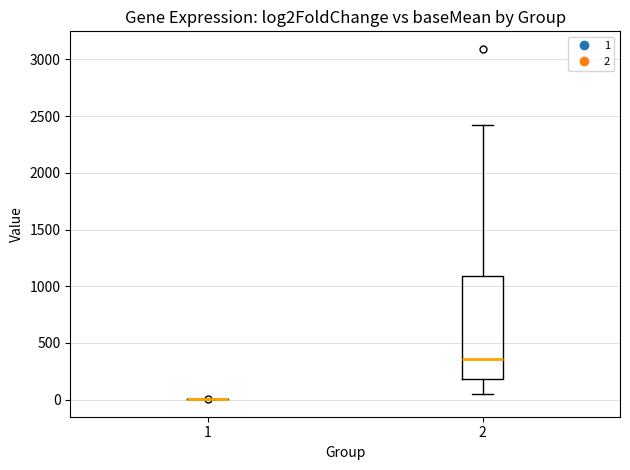

Reading left to right, read every box against the y-axis: the position of its median line, the range the box covers, and the ends of its whiskers. The values are not printed on the chart, so give them approximately, as read against the axis.

1: box collapsed to a line at 0, whiskers 0 to 0
2: median 350, box 200 to 1100, whiskers 50 to 2400